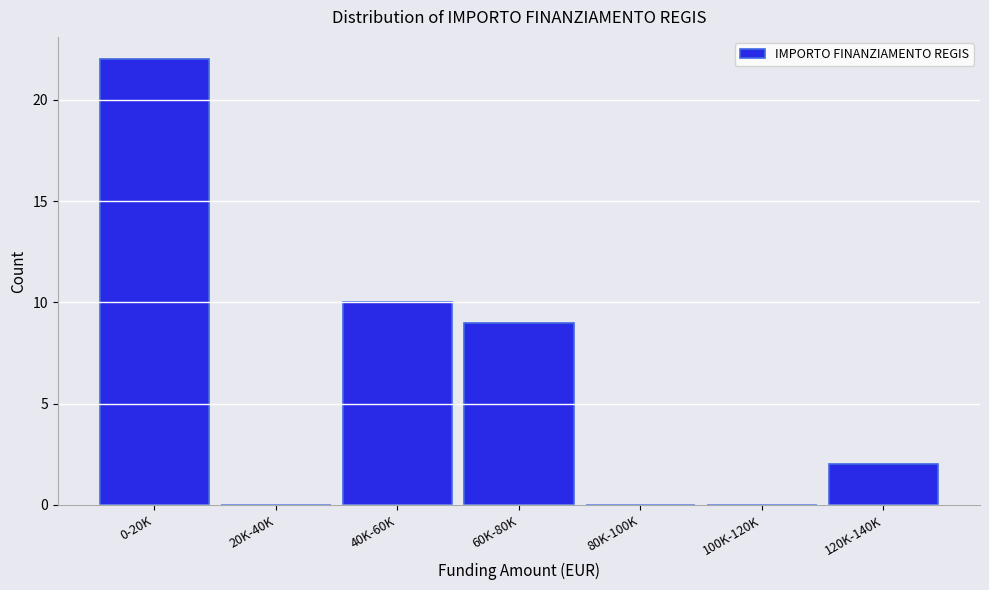

Reading left to right, what are all the values shown in this chart?

0-20K=22	20K-40K=0	40K-60K=10	60K-80K=9	80K-100K=0	100K-120K=0	120K-140K=2